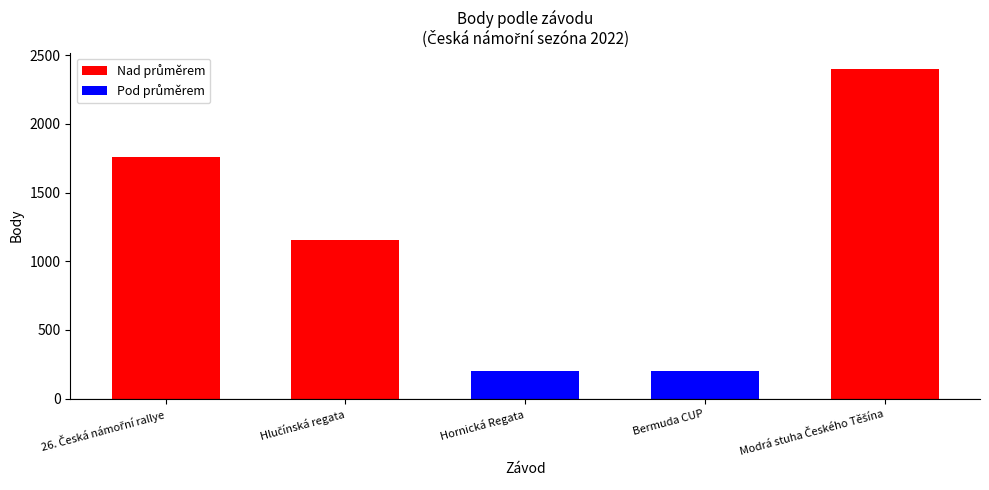

What is the smallest value displayed?

202